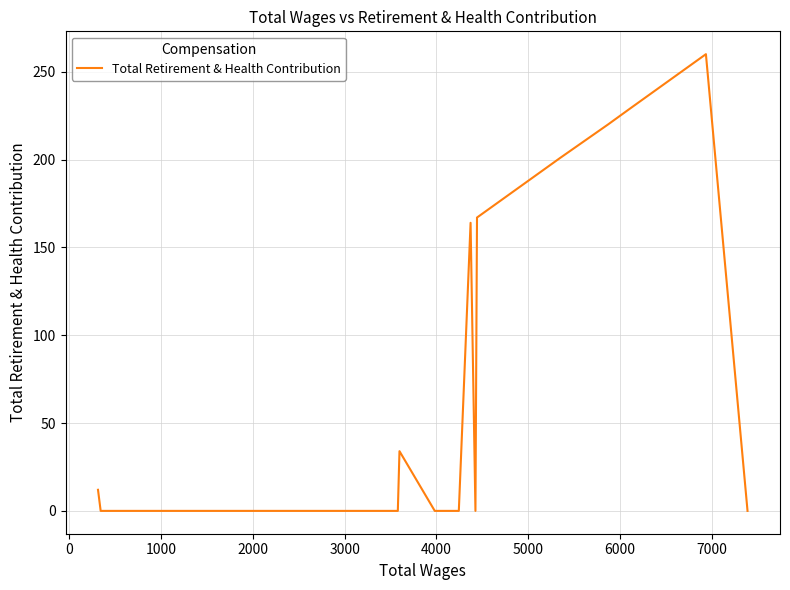

How many distinct data groups are displayed?

1